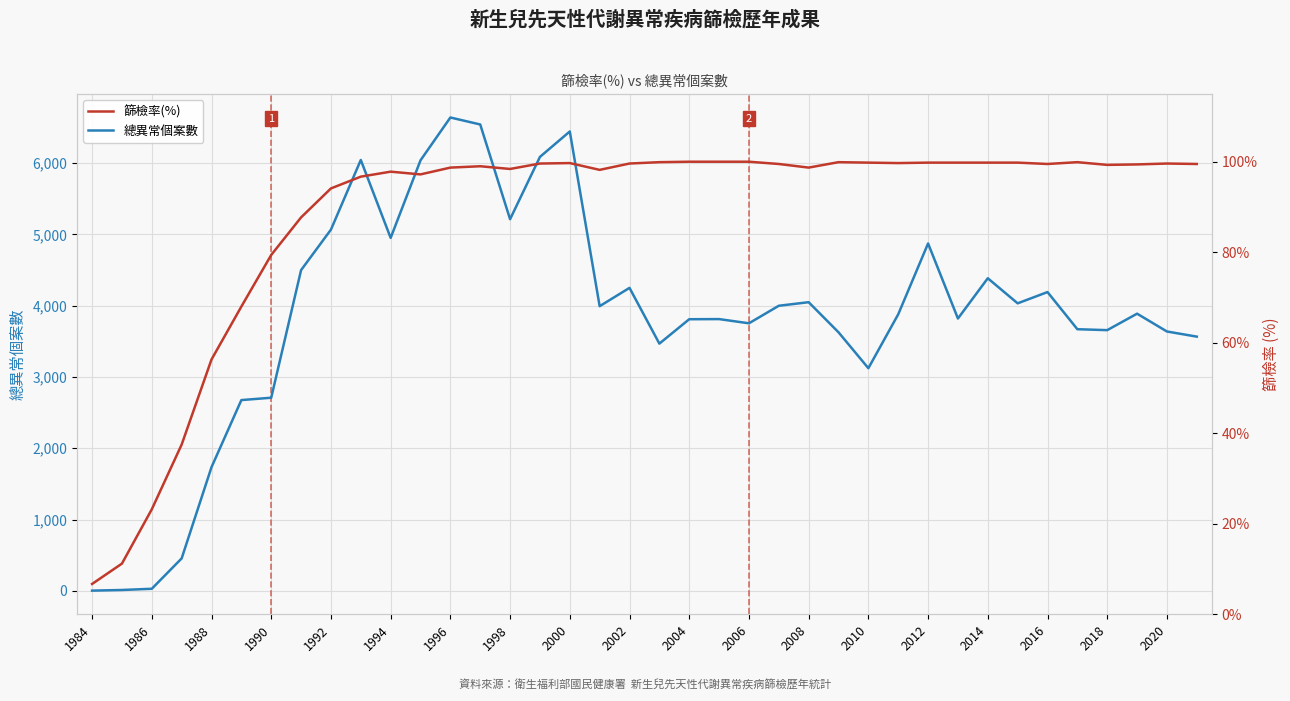

How many interior local peaks does the 總異常個案數 series have?

10